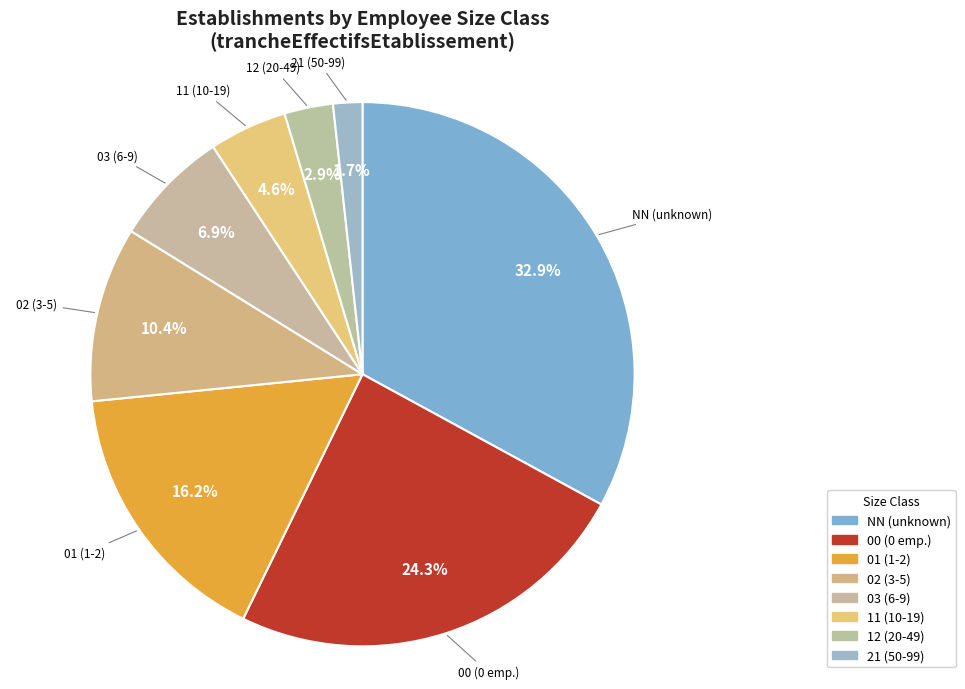

Does any single category account for the majority?

No